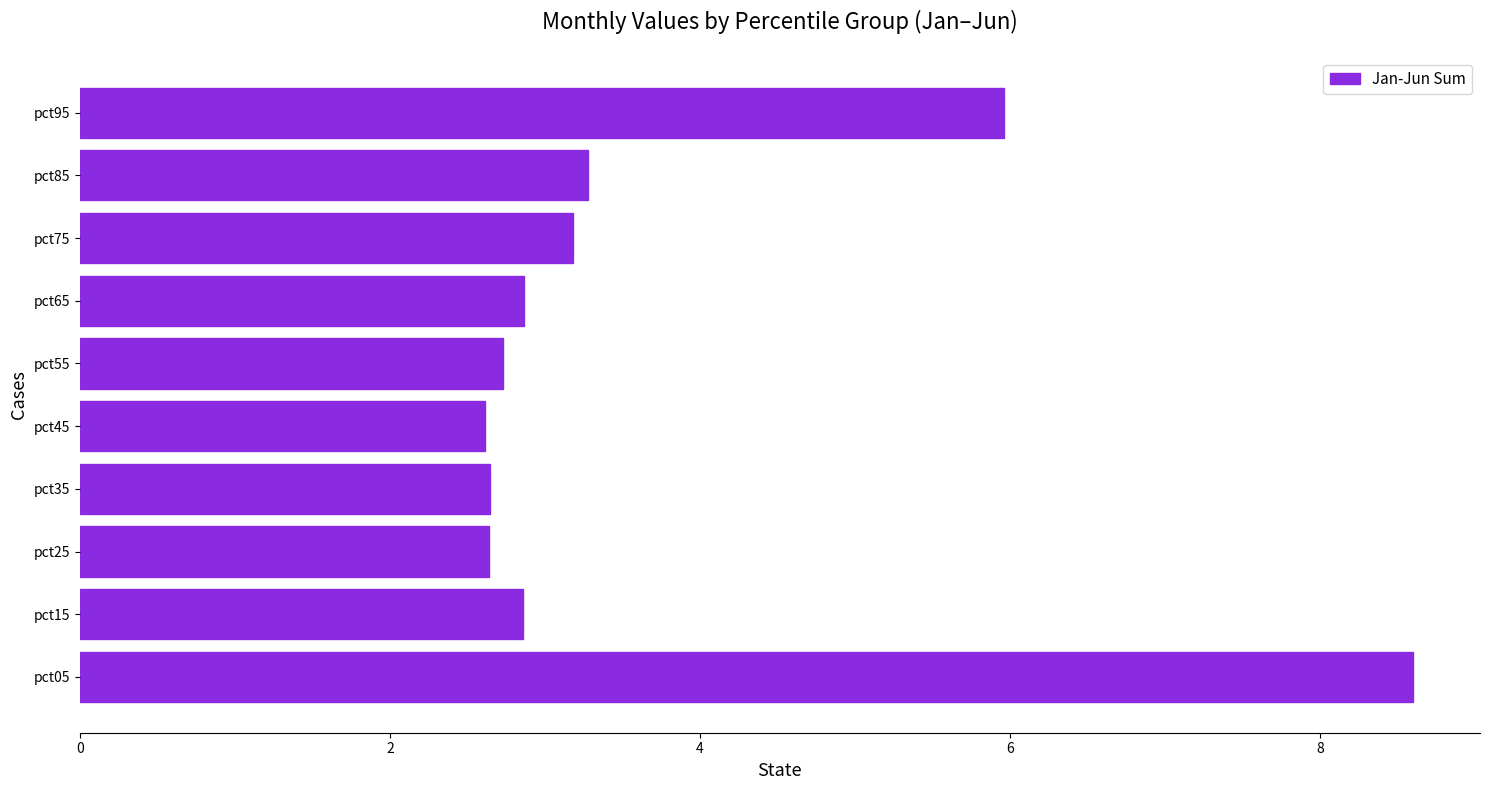

What is the minimum value shown in the chart?

2.6